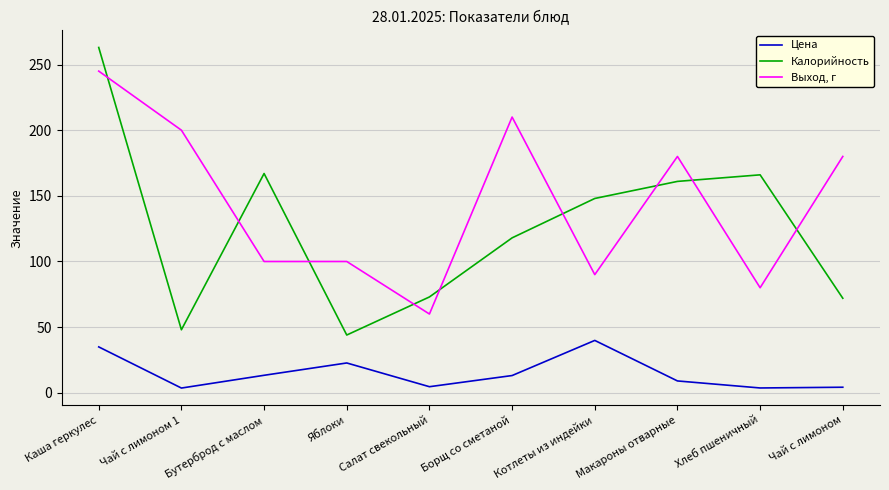

List the series in order of their peak value, lowest first.

Цена, Выход, г, Калорийность